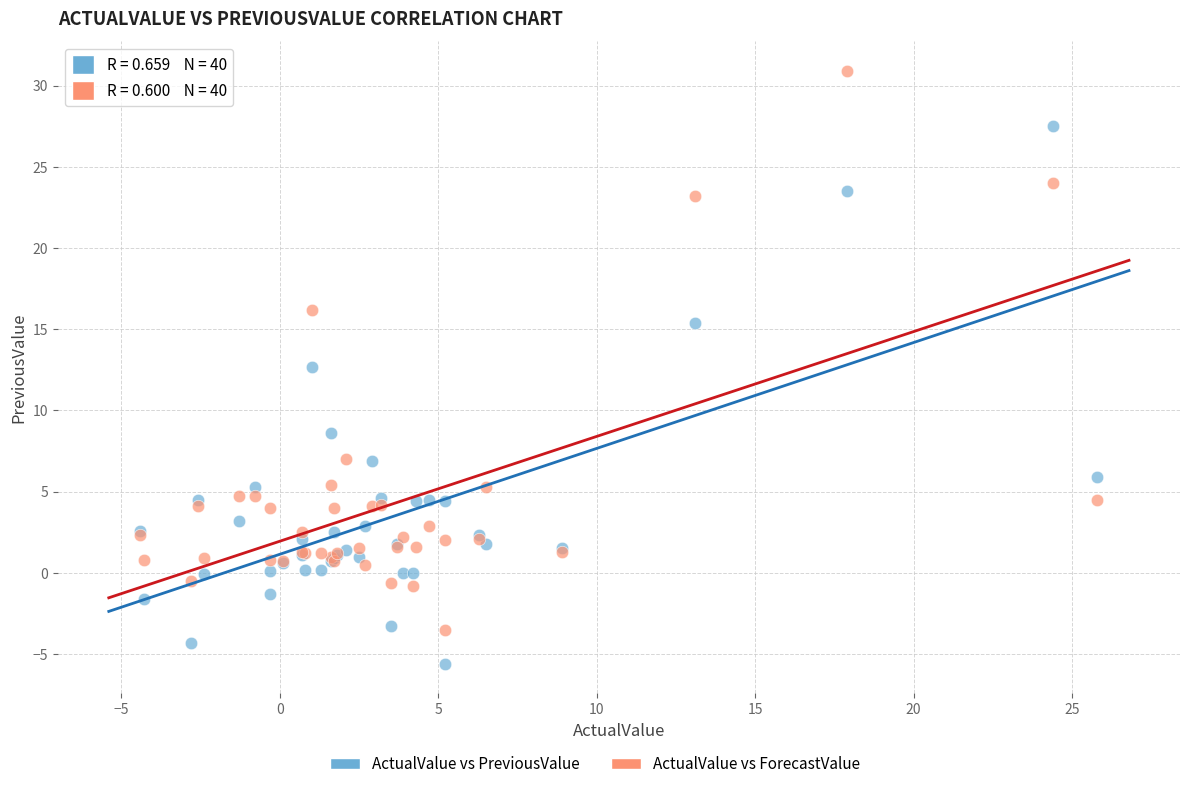

In the ActualValue vs PreviousValue series, what Y value is closest to 10?

8.6